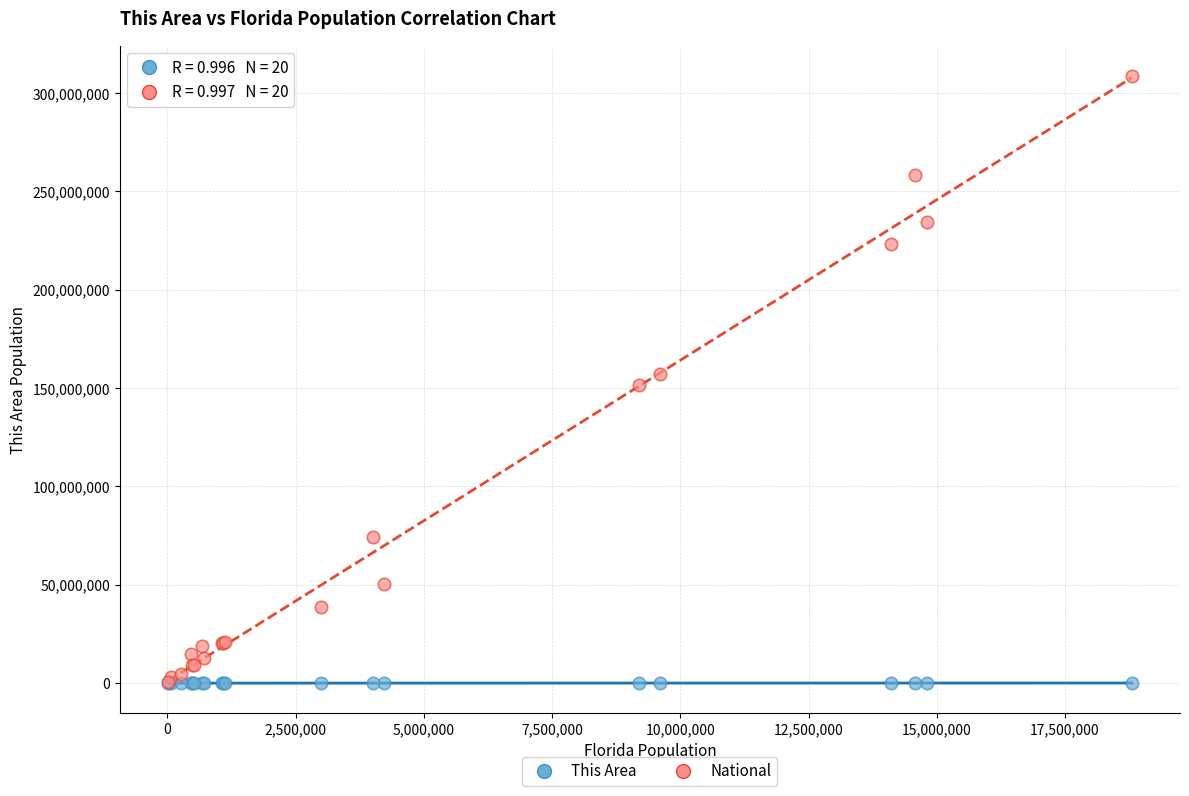

Which series contains the highest Y value?

National